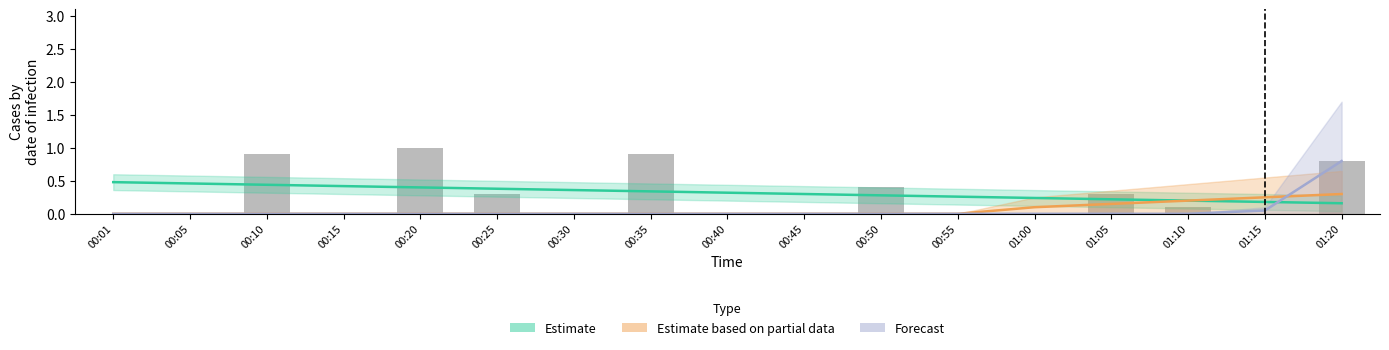

True or false: the data shows -0.4 at 00:01.

False